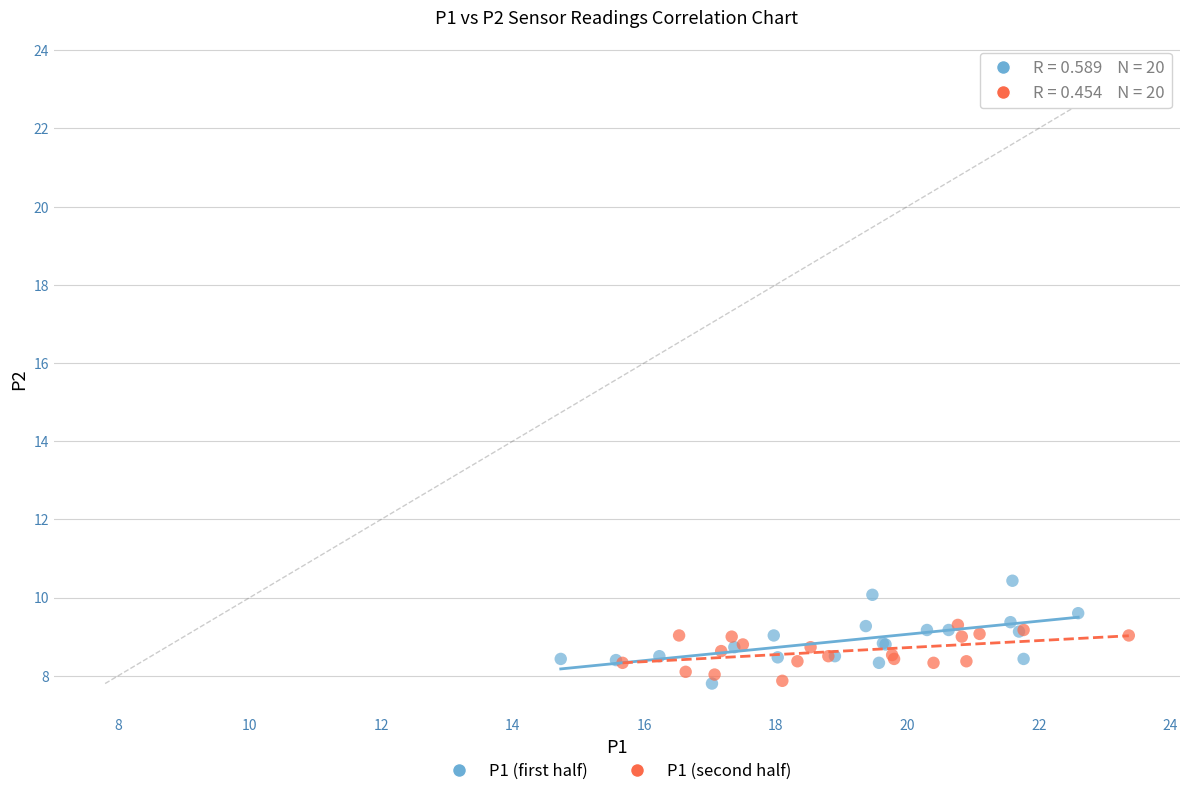

Which series reaches the maximum Y coordinate?

P1 (first half)